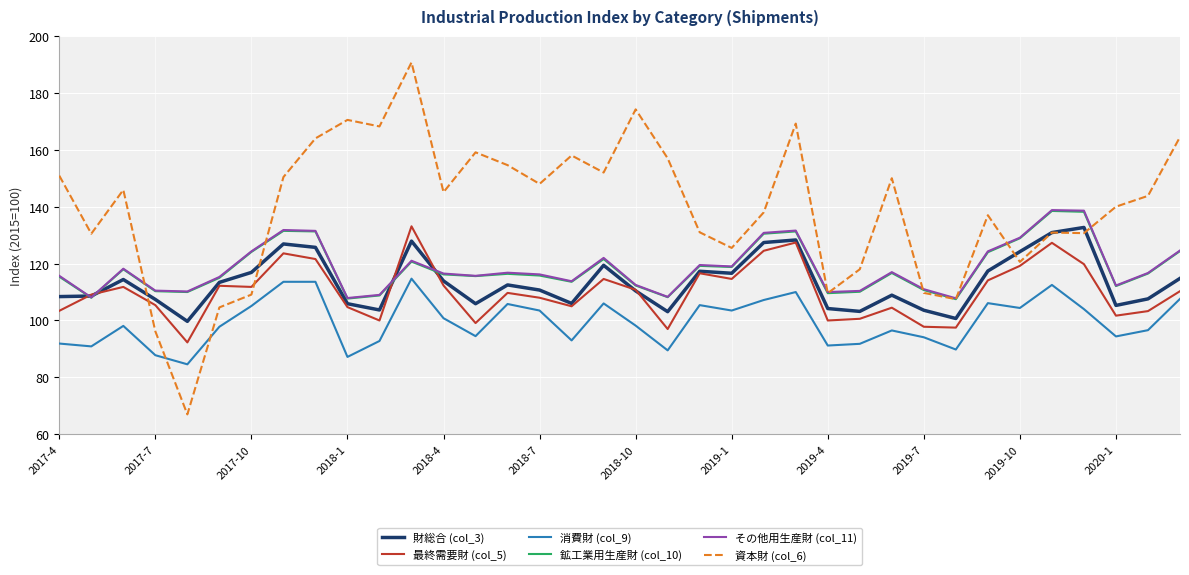

What is the maximum value for 資本財 (col_6)?

190.7